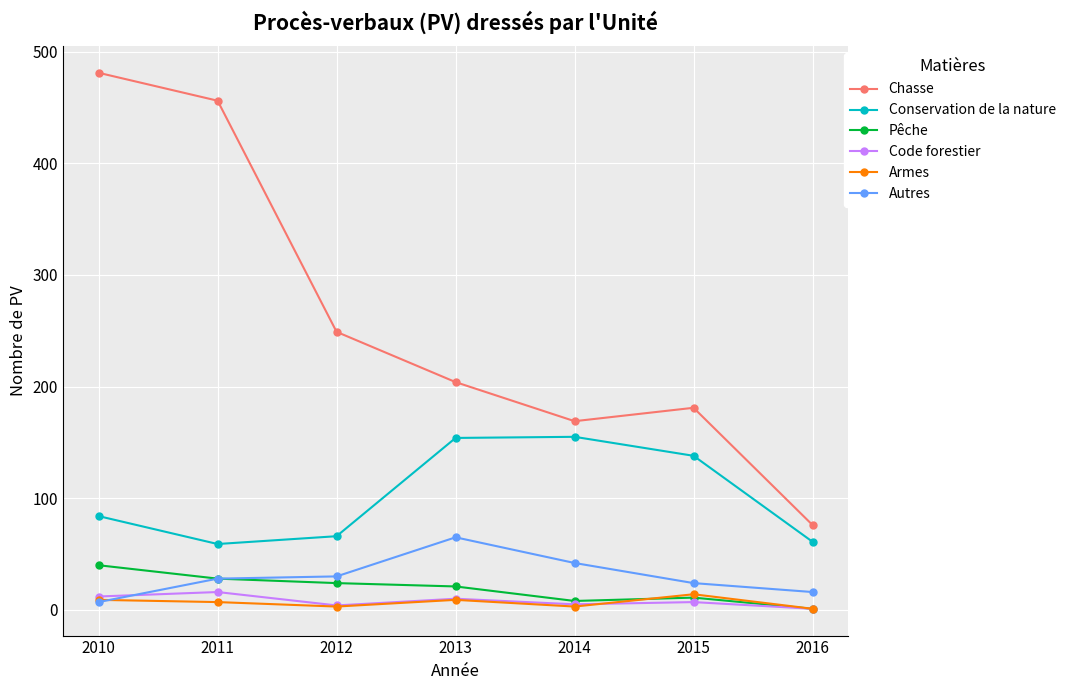

What is the difference between the second highest and minimum values in the Chasse series?

380